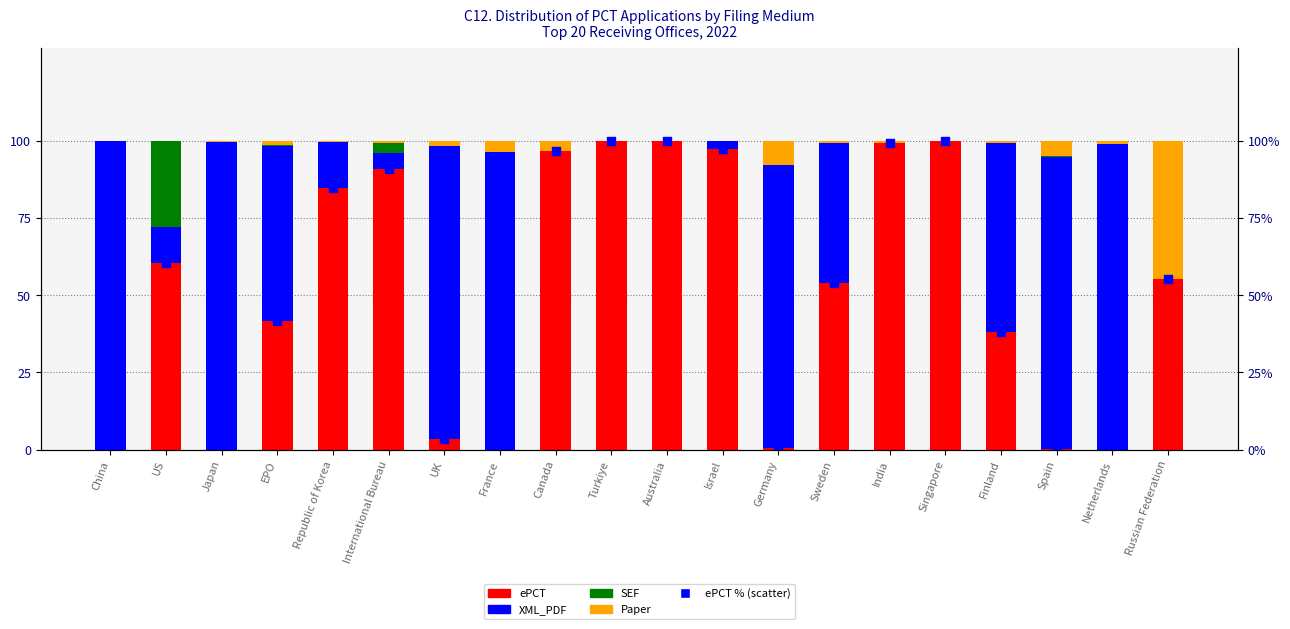

Is the value of SEF at Republic of Korea greater than the value of ePCT % (scatter) at Canada?

No